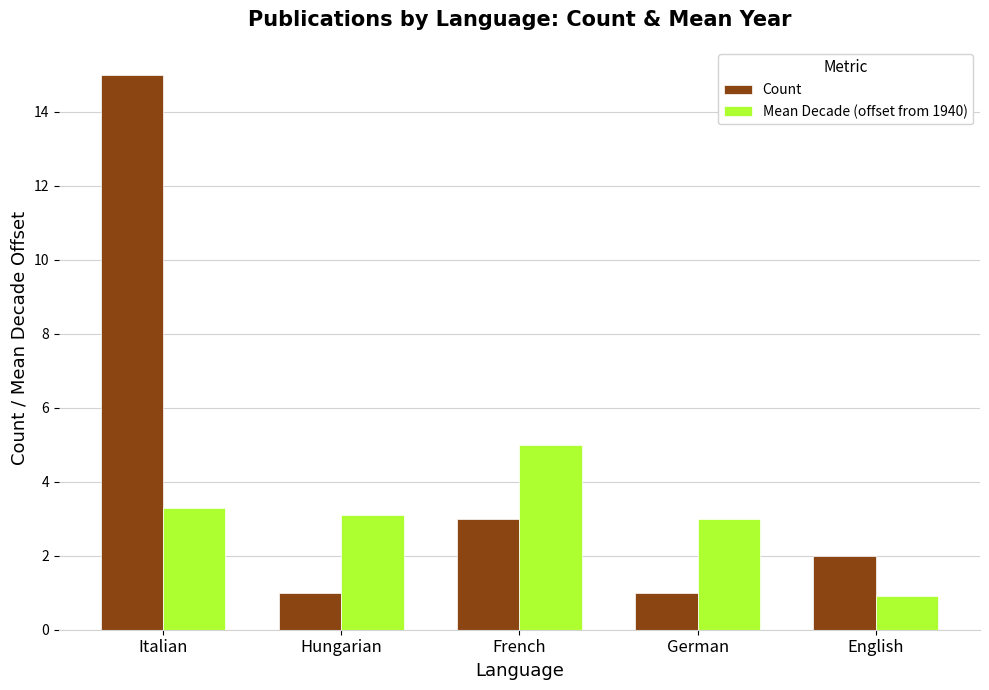

Reading right to left, list all the values displayed in this chart.

Count: English=2.0	German=1.0	French=3.0	Hungarian=1.0	Italian=15.0
Mean Decade (offset from 1940): English=0.9	German=3.0	French=5.0	Hungarian=3.1	Italian=3.3